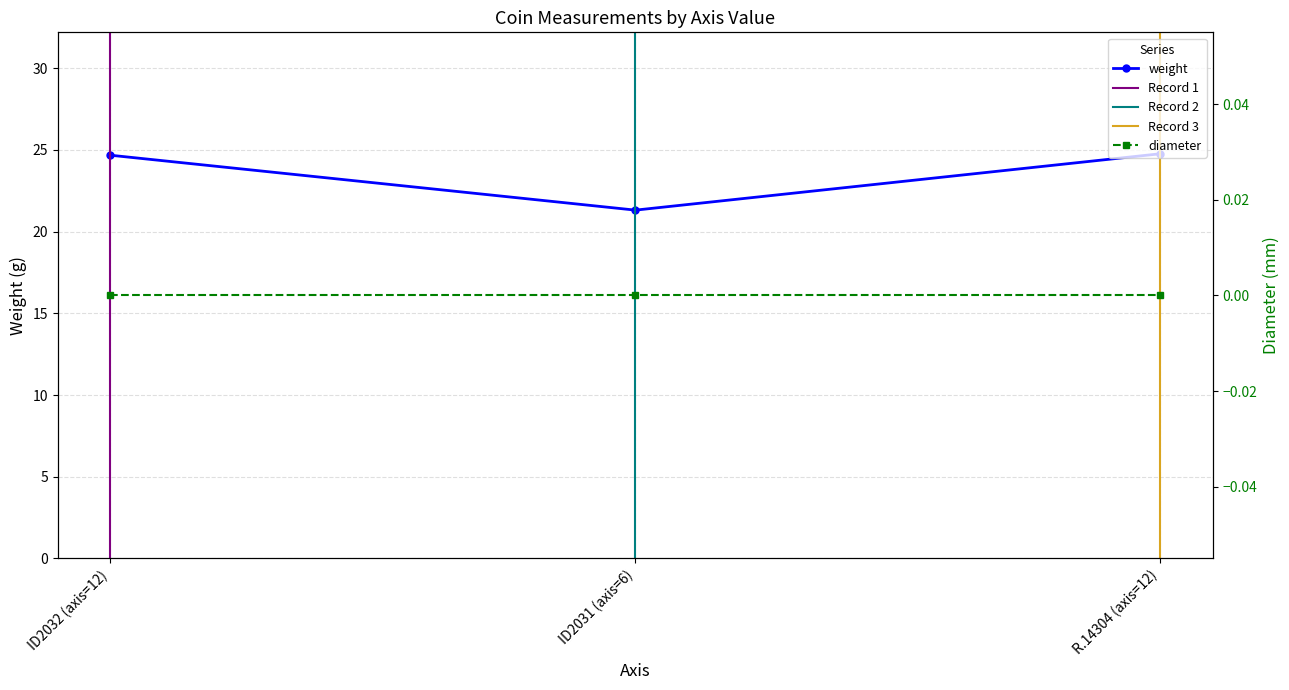

What is the difference between the maximum and minimum values?

3.4